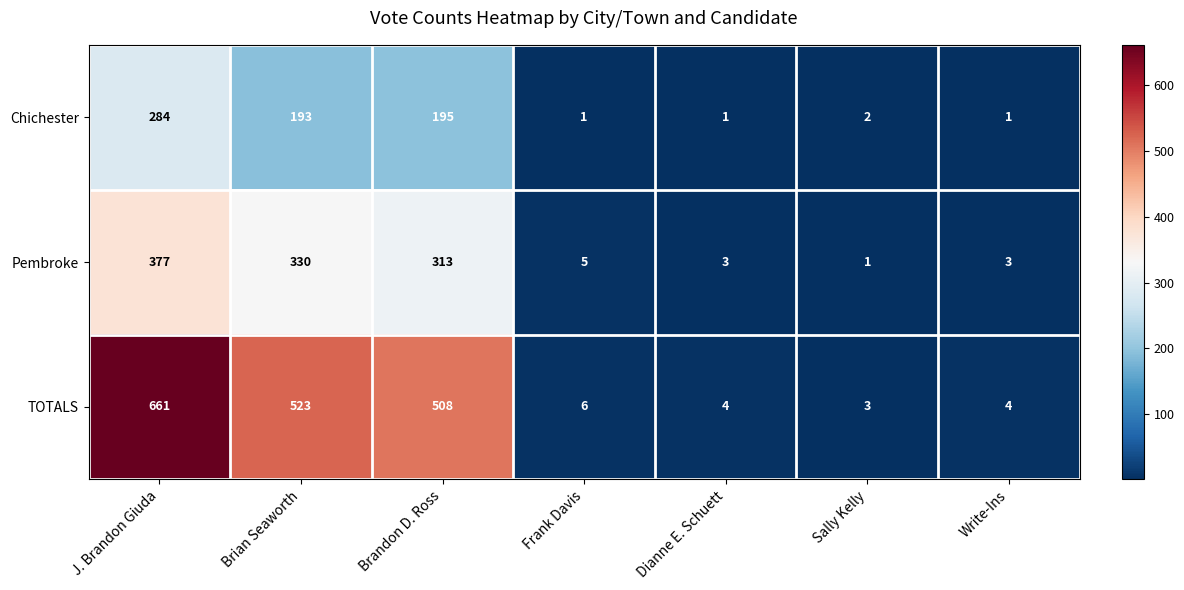

What is the difference between the second highest and second lowest values in the TOTALS series?

519